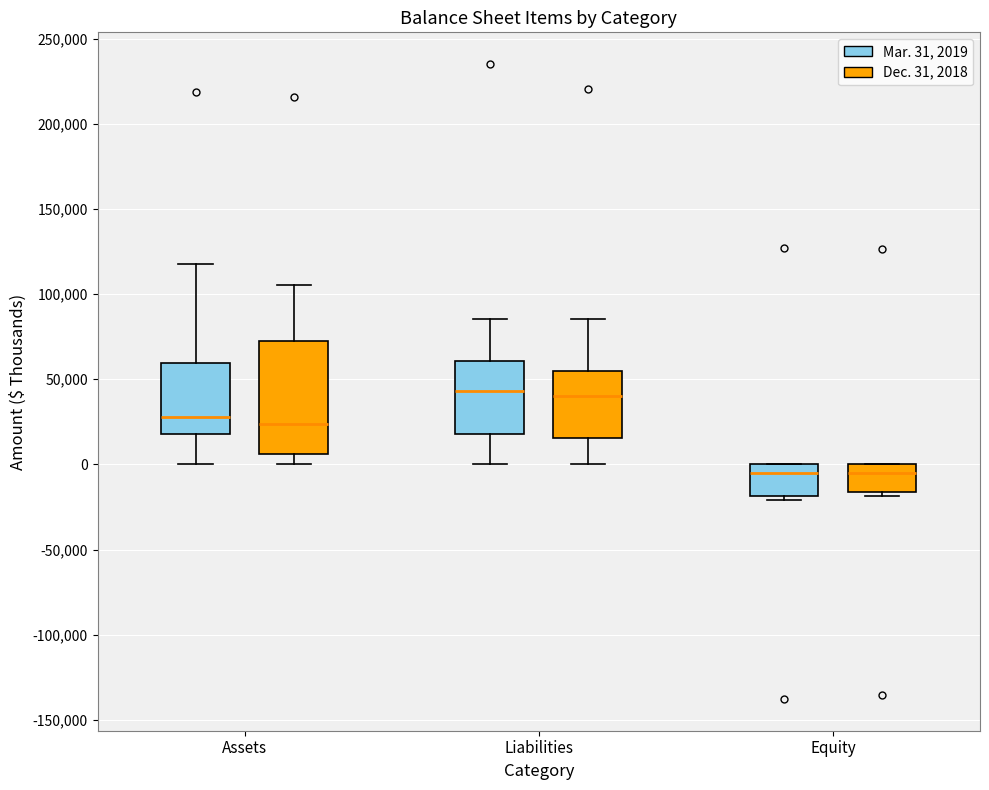

Which box is the tallest, from its lower edge to its upper edge?

Assets (Dec. 31, 2018)